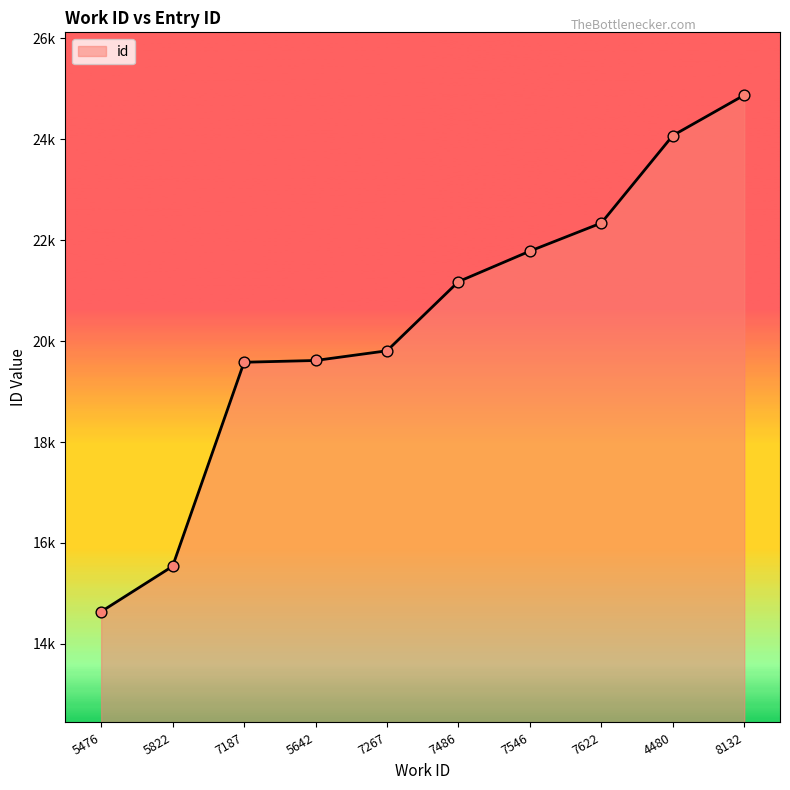

Is this an area chart (filled region under the line)?

Yes